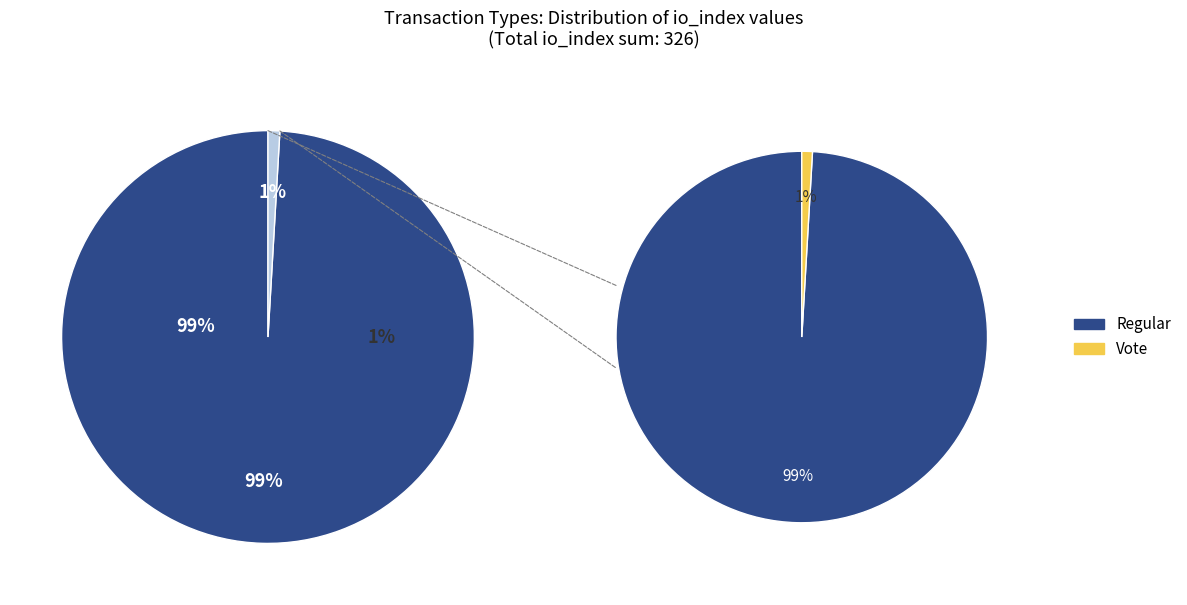

Rank the categories by value from lowest to highest.

Vote (io_index=3), Regular (io_index=323)